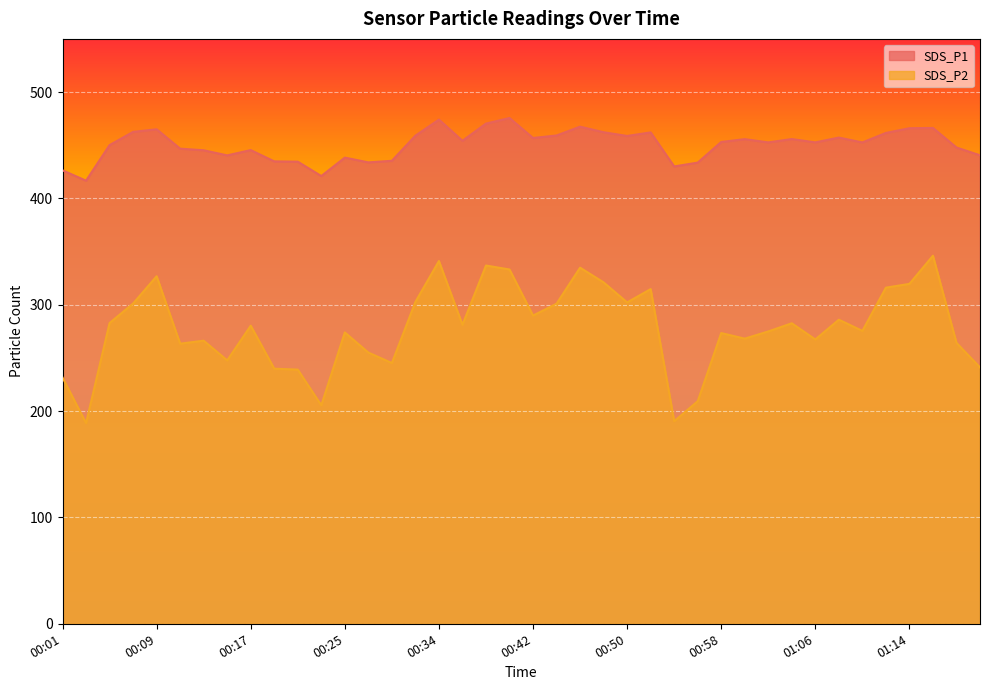

Is it true that SDS_P2 equals 460.1 at 01:19?

False